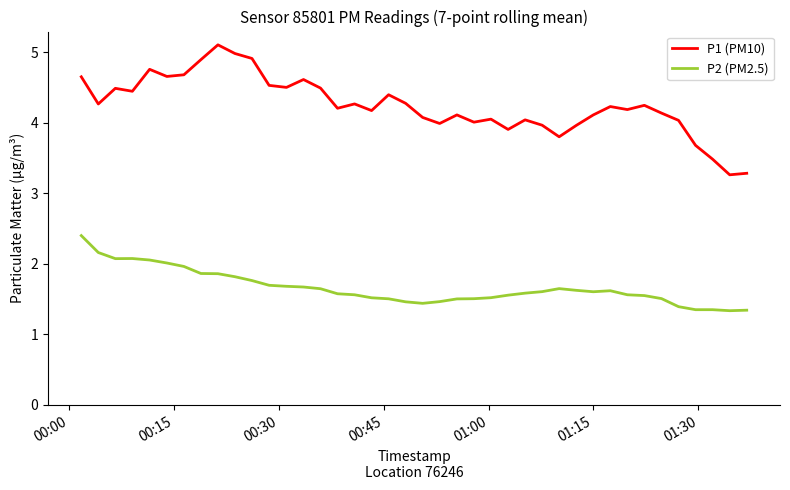

Which series has the largest range (max minus min)?

P1 (PM10)